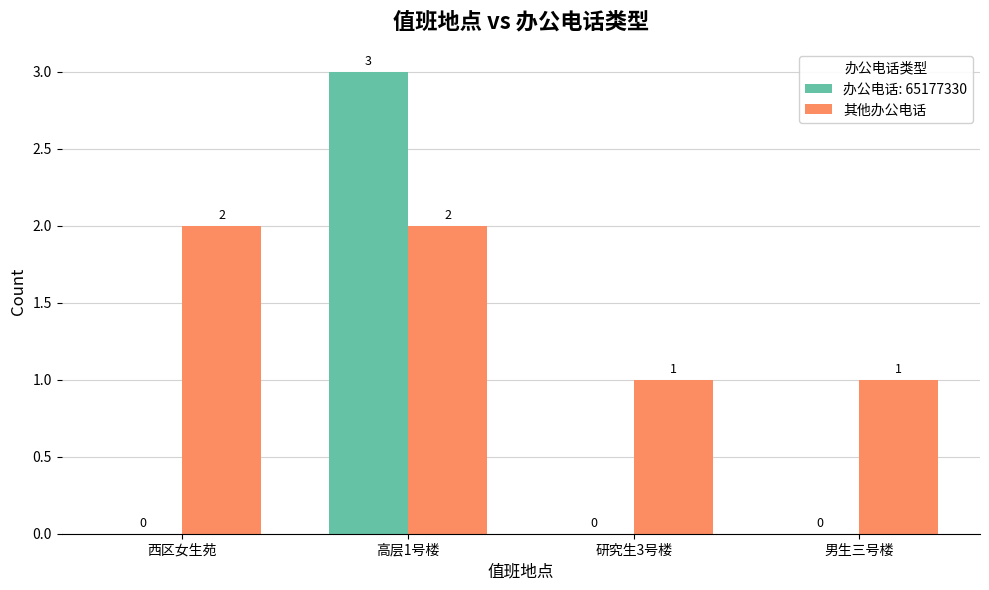

What is the greatest value displayed?

3